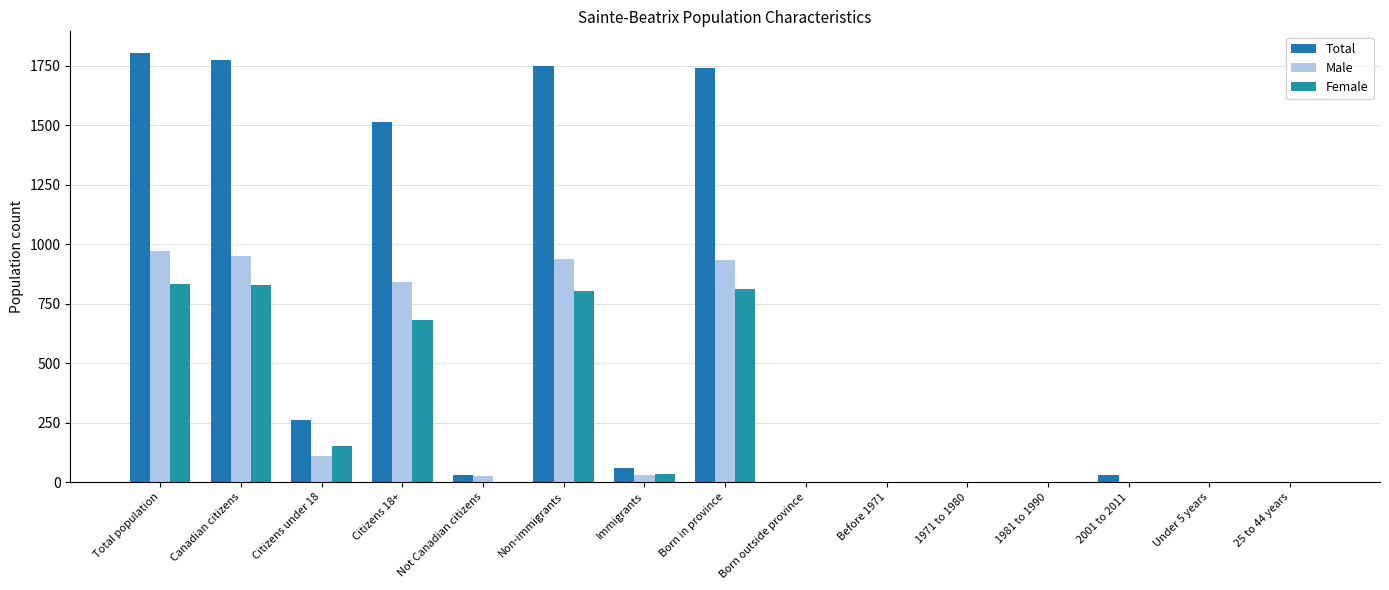

Between Not Canadian citizens and Born outside province, which is larger?

Not Canadian citizens